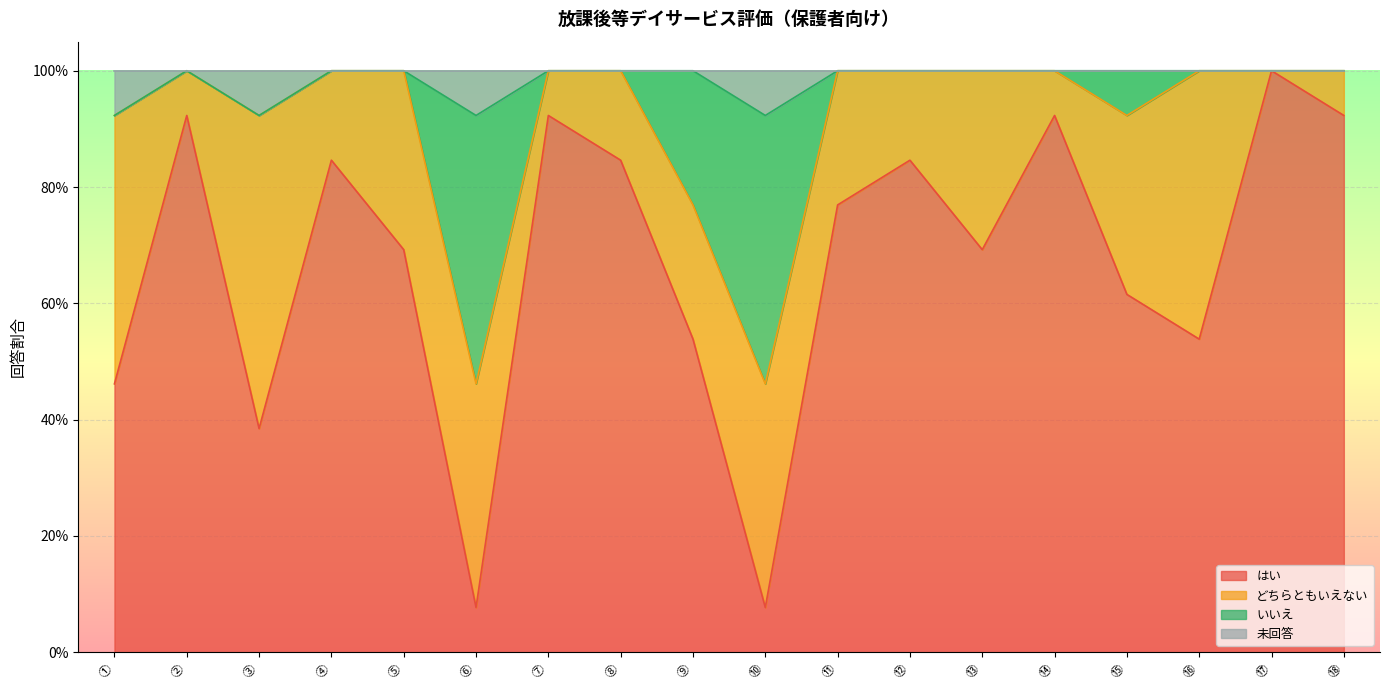

Between ⑬ and ⑰, which is larger?

⑰